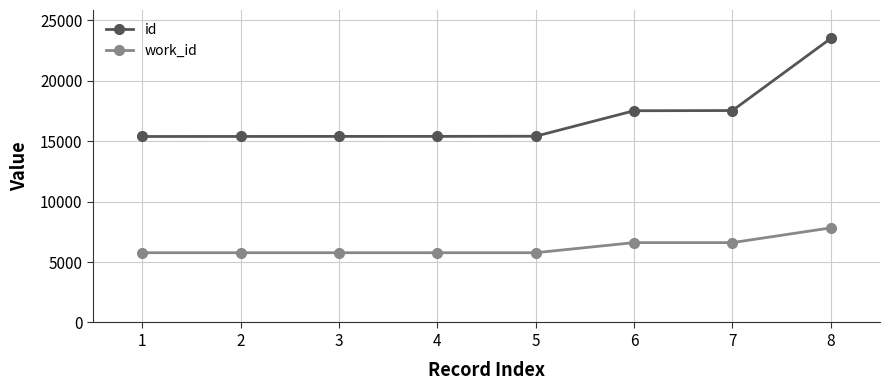

What is the value of the id point at the 4th from the left?

15405